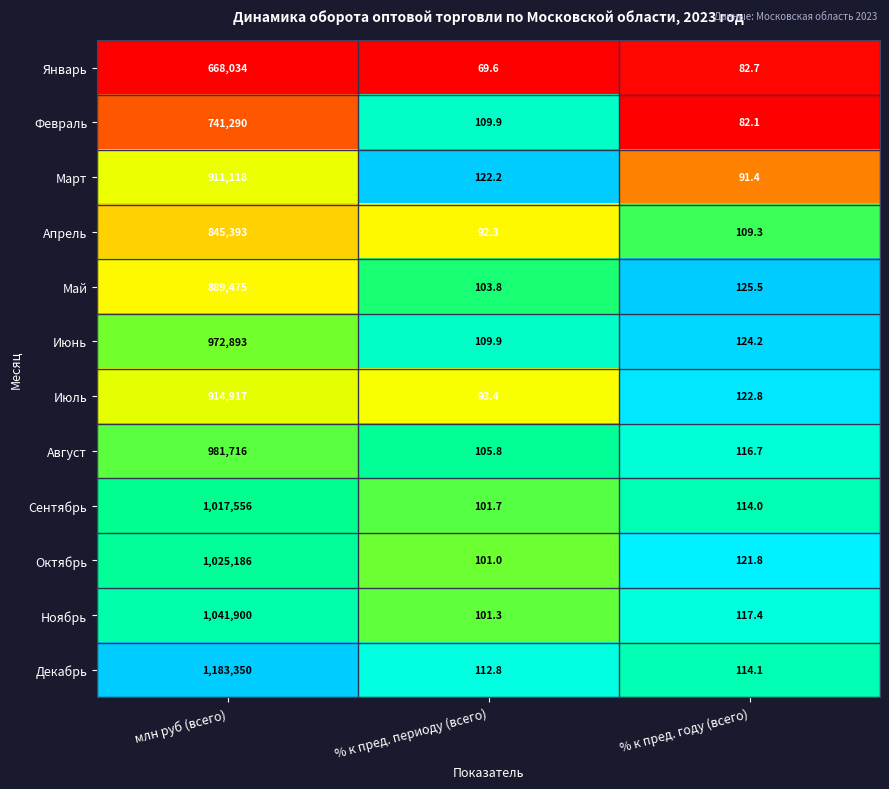

At which label is Сентябрь closest to 508828?

% к пред. году (всего)